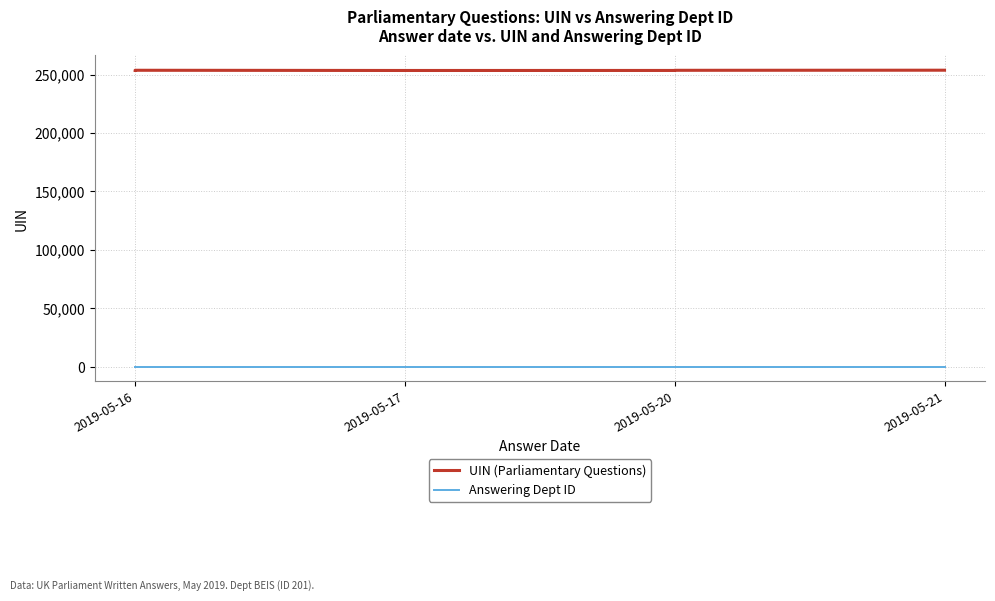

At which category does the chart reach its minimum across all series?

2019-05-16